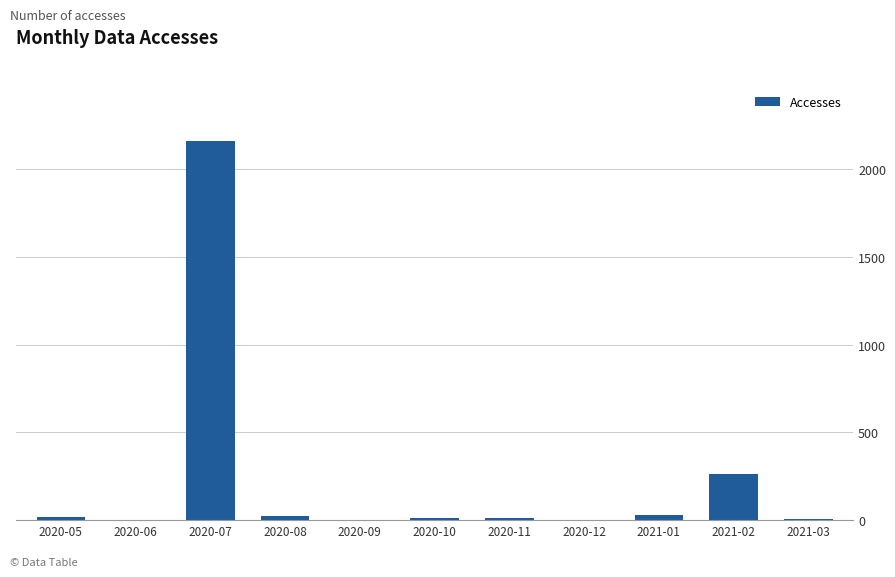

Which category has the highest value across all series?

2020-07